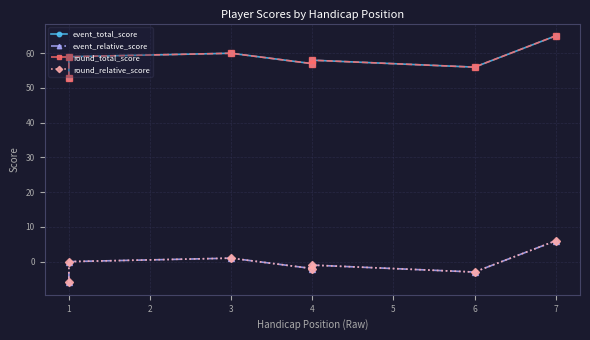

True or false: event_total_score and round_relative_score cross at least once.

False